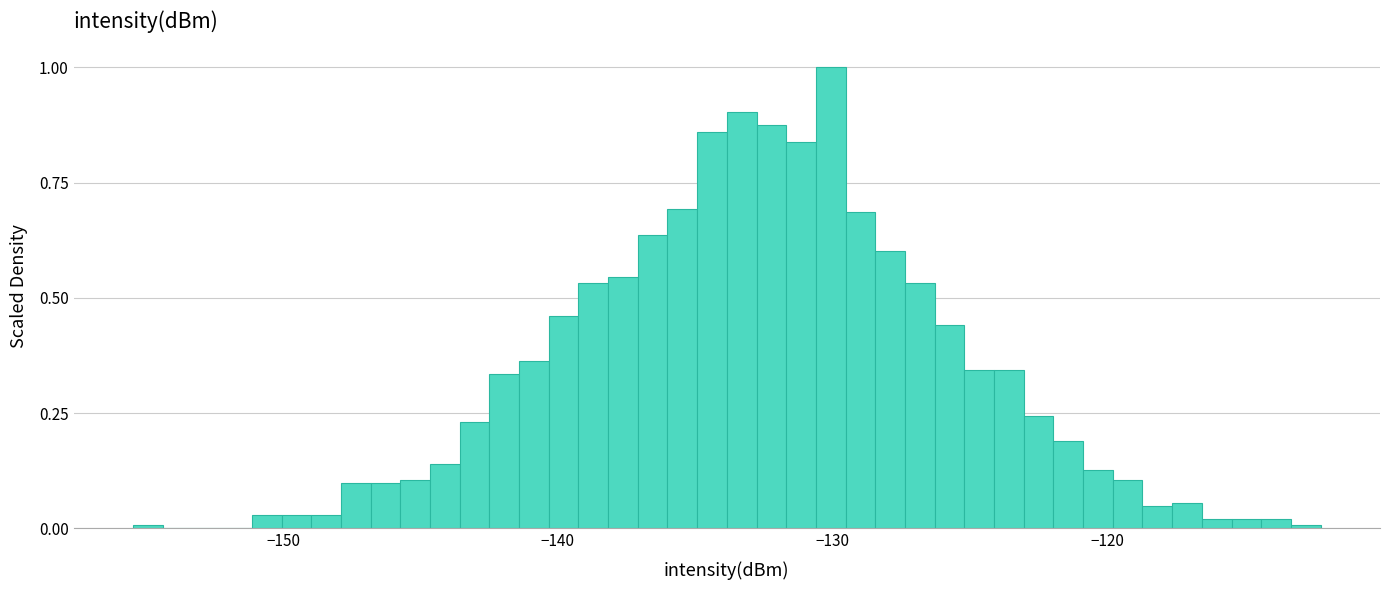

Around what value on the x-axis is the tallest bar? Give the approximate position of its centre, as read against the axis.

-130